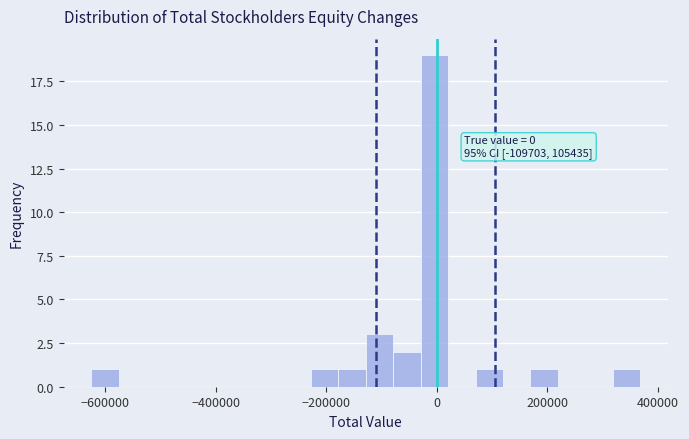

Around what value on the x-axis is the tallest bar? Give the approximate position of its centre, as read against the axis.

0